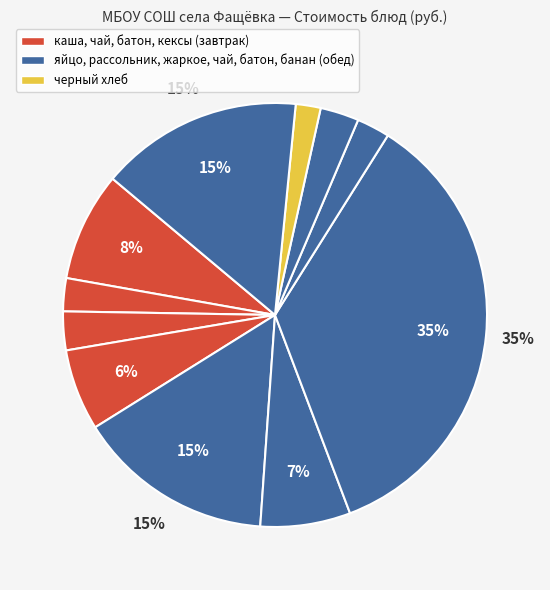

Which category has the smallest portion of the pie?

черный хлеб